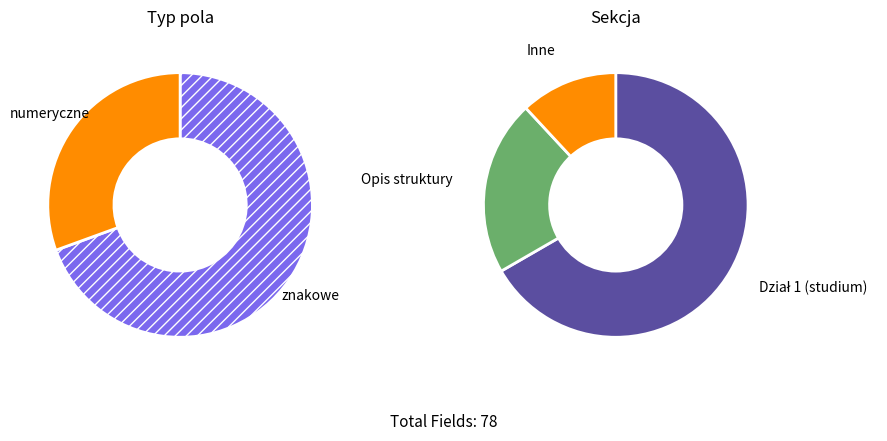

Is it true that znakowe is 55% of the pie?

False